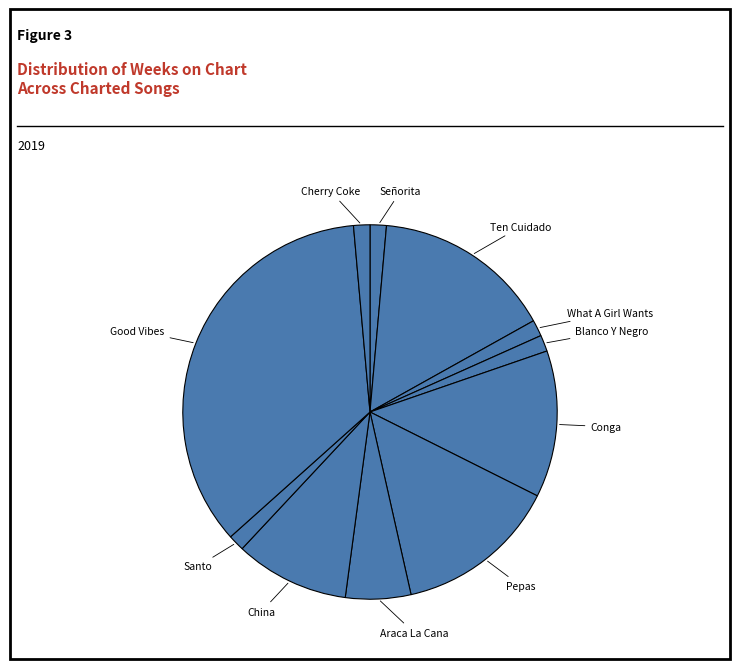

How many slices are in this pie chart?

11